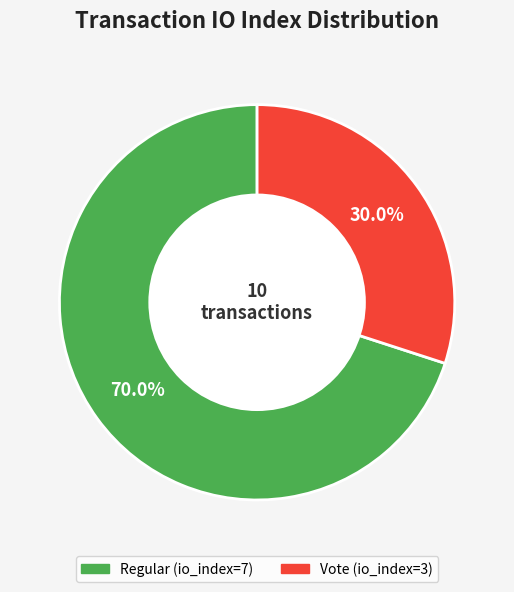

Which slice is the largest?

Regular (io_index=7)